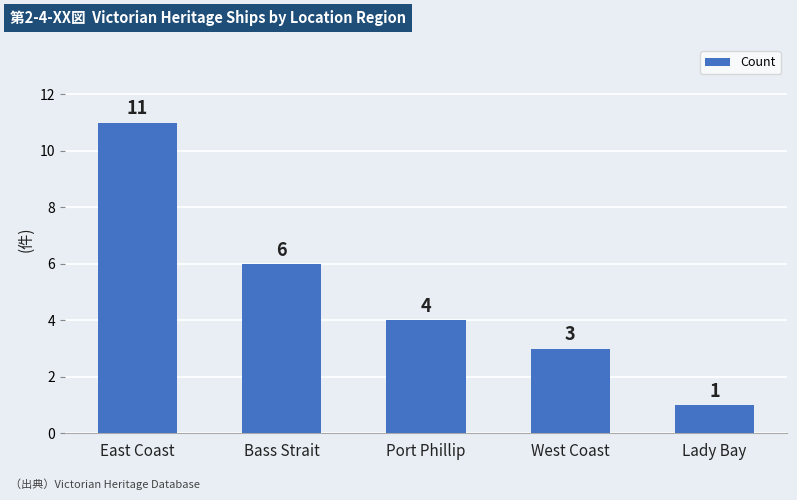

What is the change in value from Port Phillip to West Coast?

-1